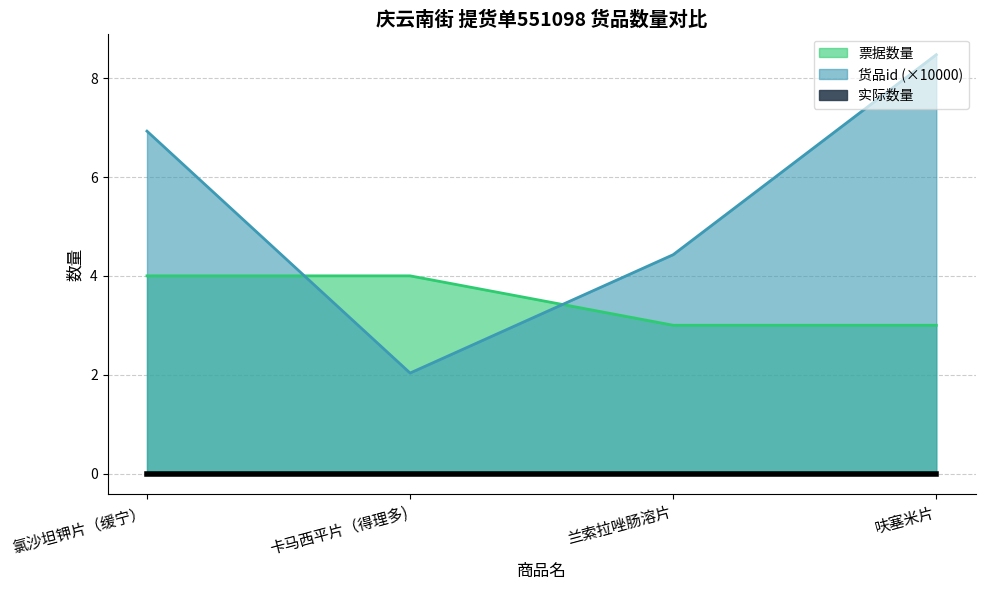

Which series has the widest spread of values?

货品id